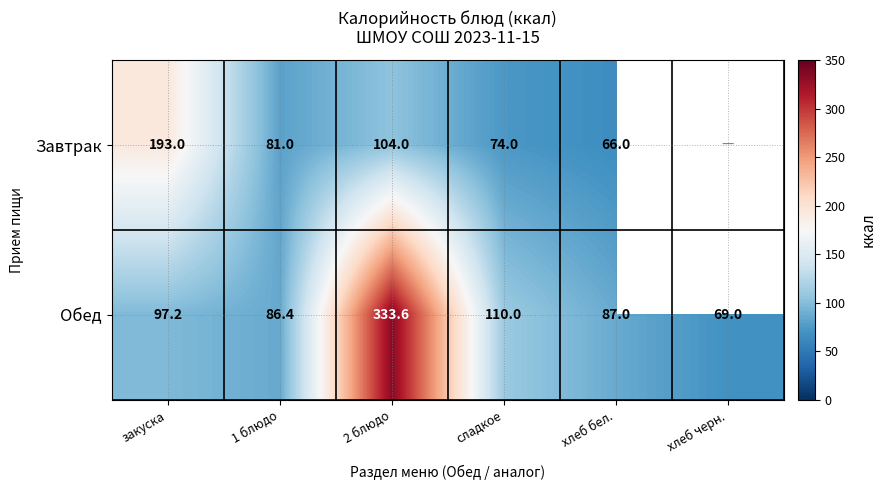

Rank the series at сладкое from lowest to highest value.

Завтрак, Обед